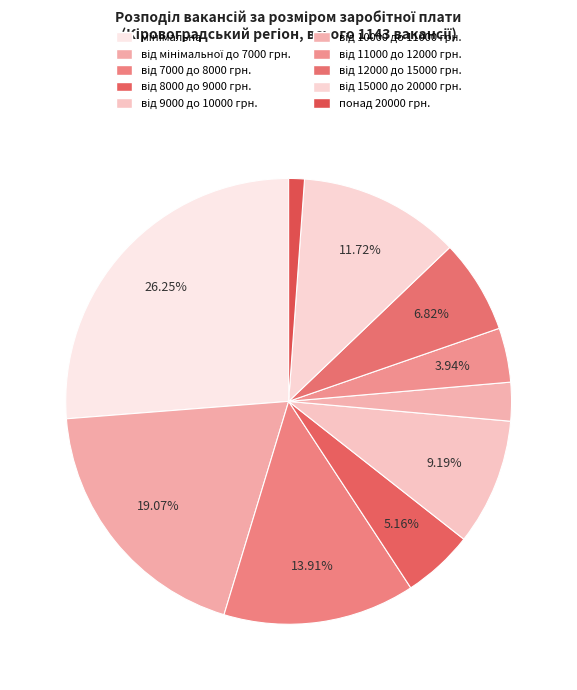

How many segments does this pie chart have?

10